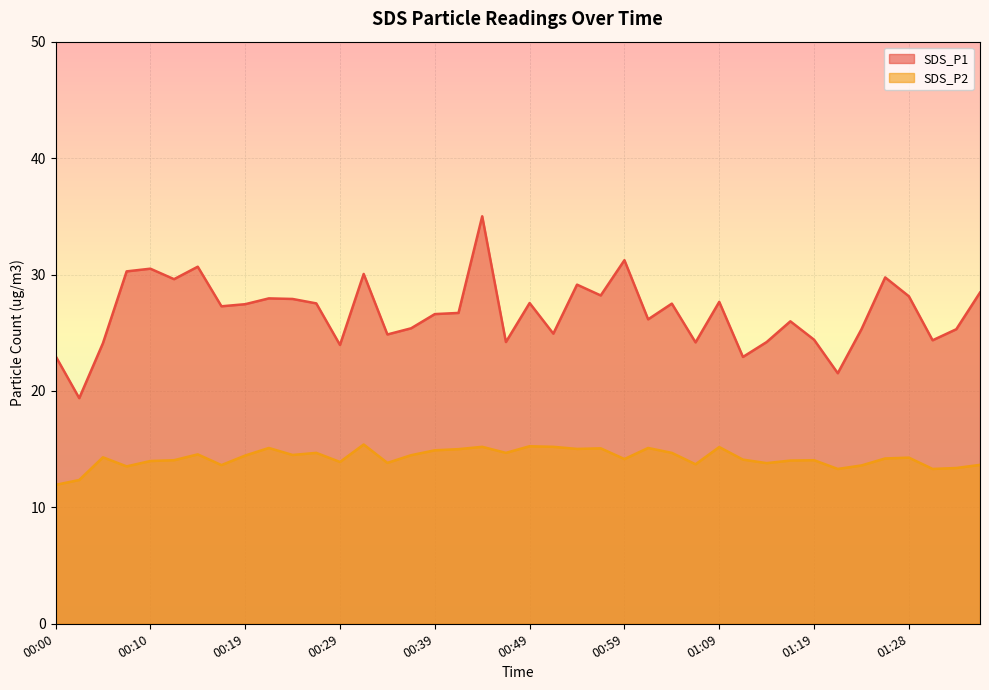

Where is SDS_P1 nearest to the value 27?

00:17